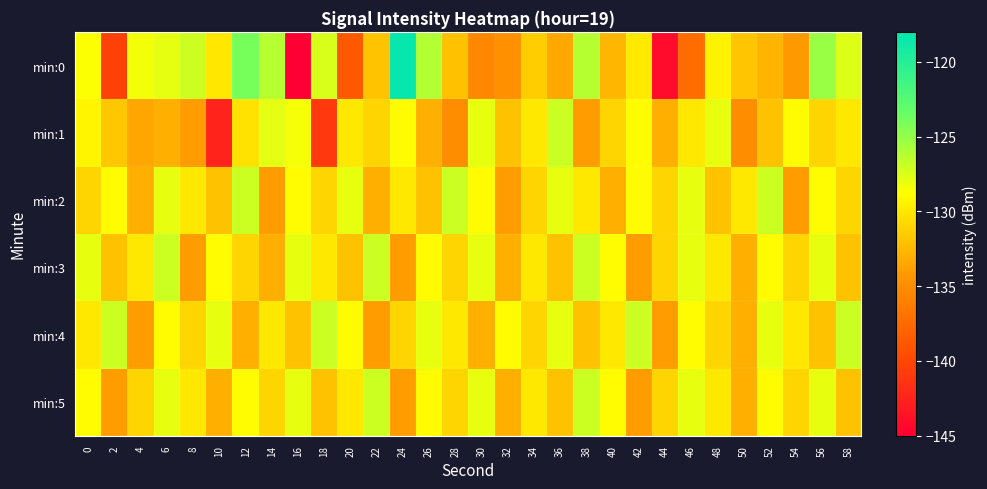

At which category is the sum across all series the highest?

6